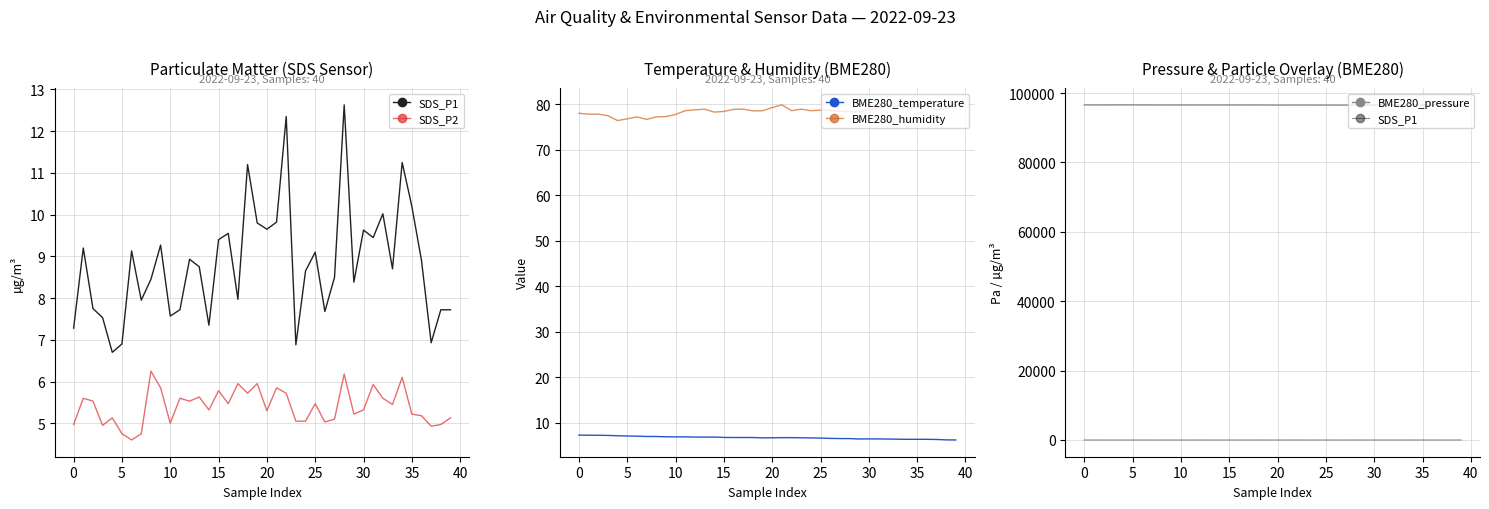

Which series has the largest range (max minus min)?

BME280_pressure